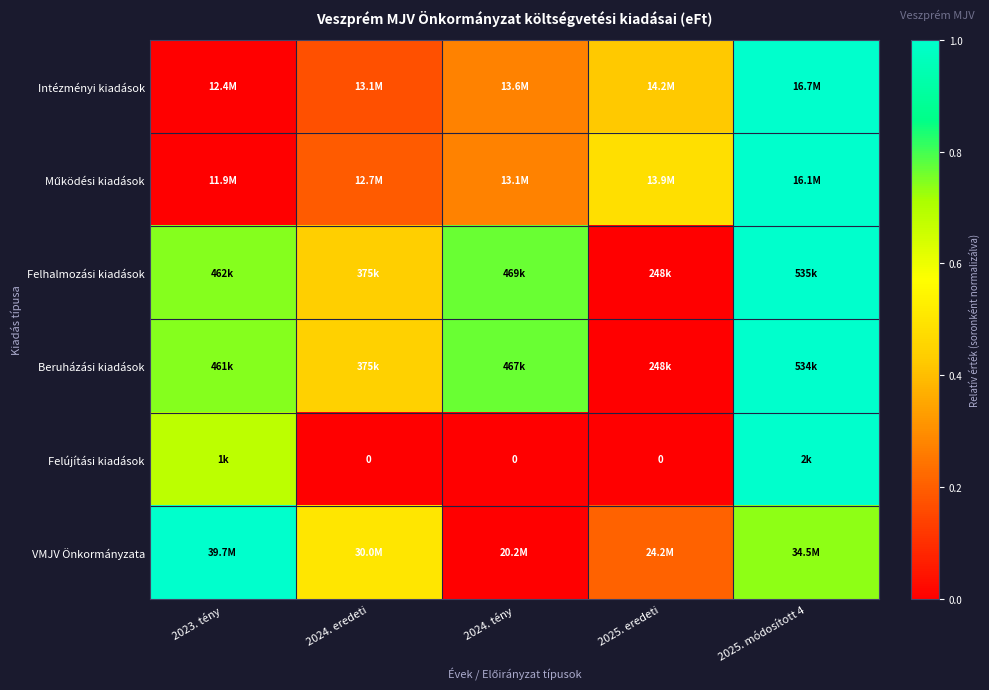

Which has a higher value, 2024. eredeti or 2023. tény?

2024. eredeti